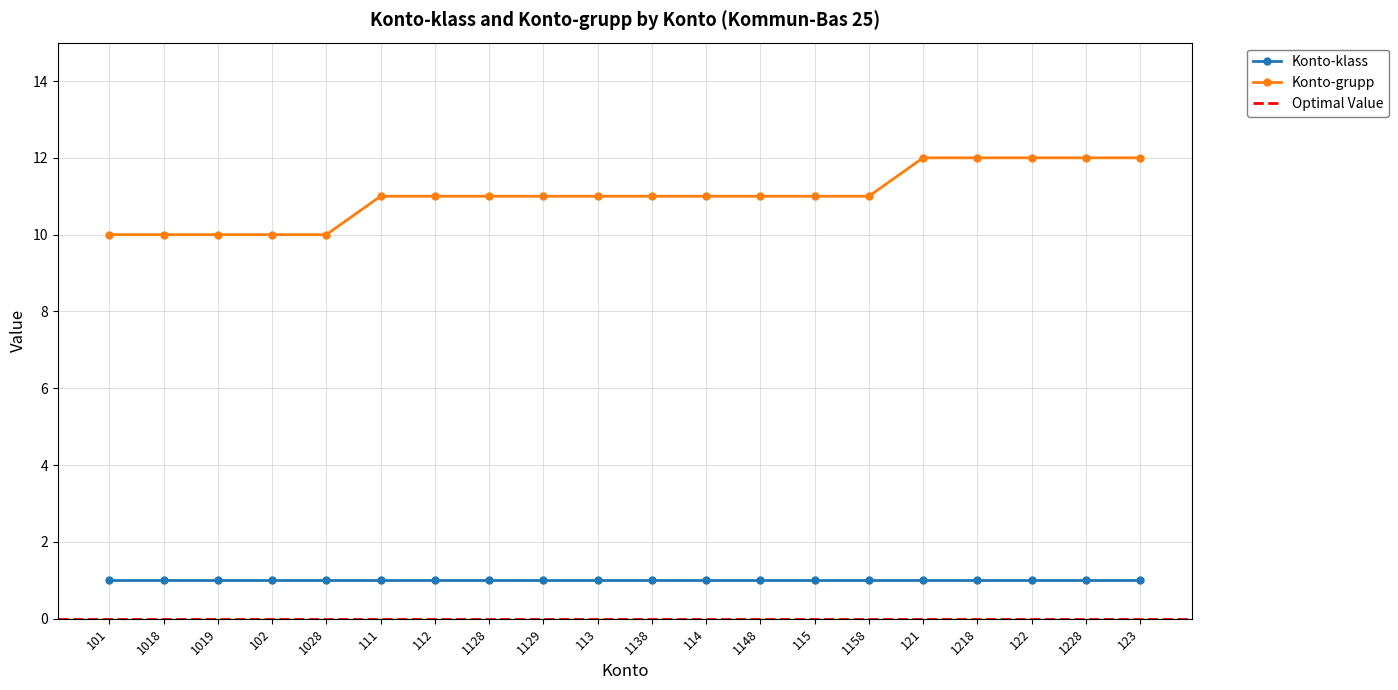

How many data points does each series have?

20